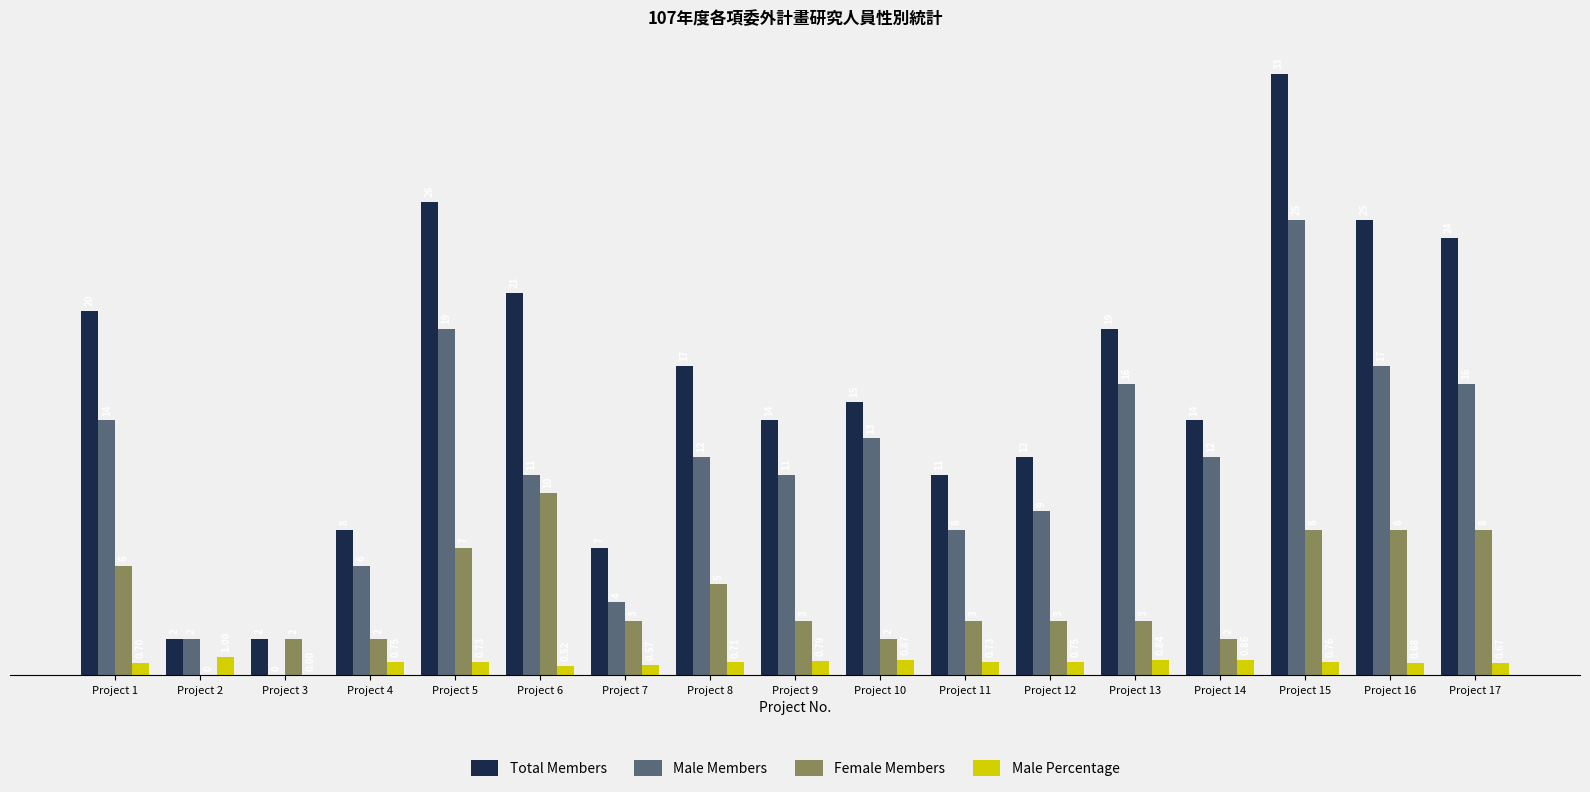

What is the sum of all Male Members values?

195.0